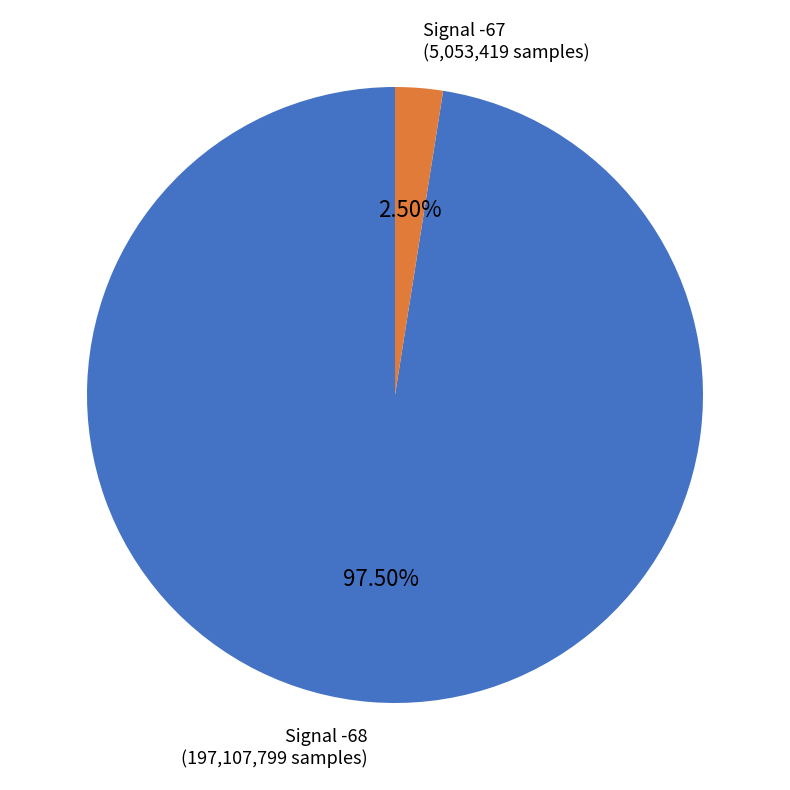

Is there any slice that represents more than half of the pie?

Yes